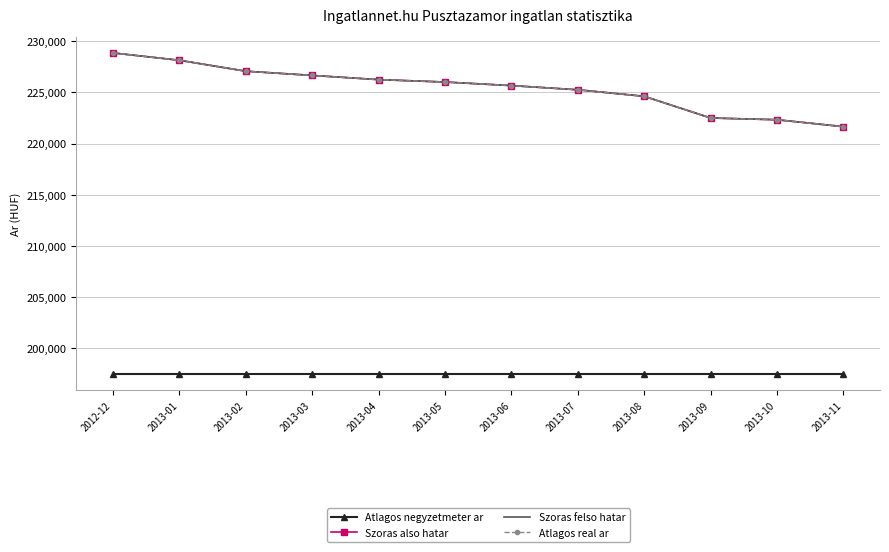

What is the difference between the maximum and second lowest values in the Szoras also hatar series?

6520